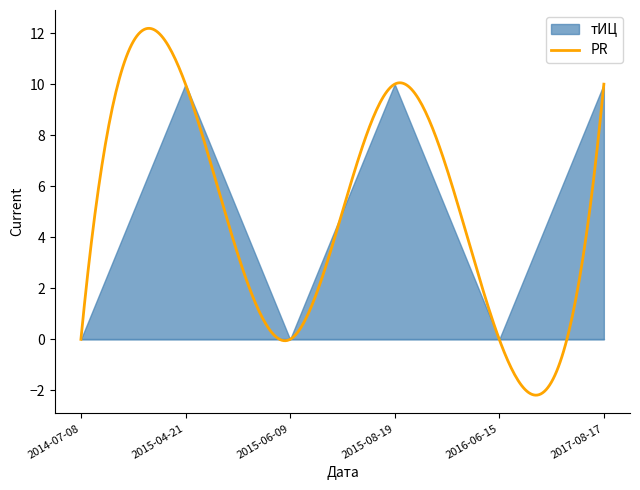

What is the label of the 2nd point from the left?

2015-04-21